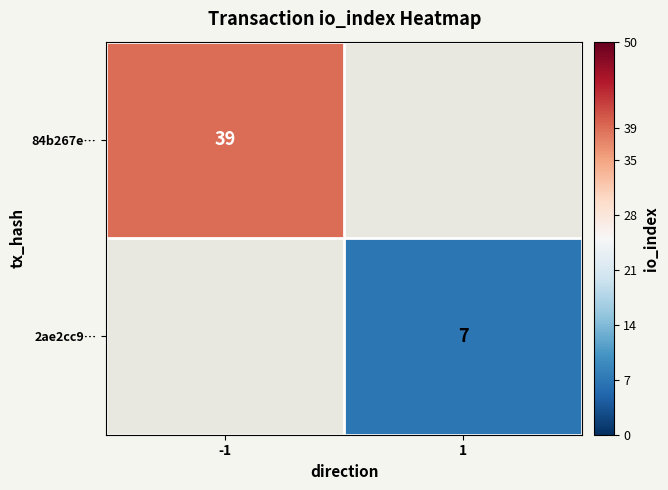

The 84b267e… series shows 39 at -1. True or false?

True